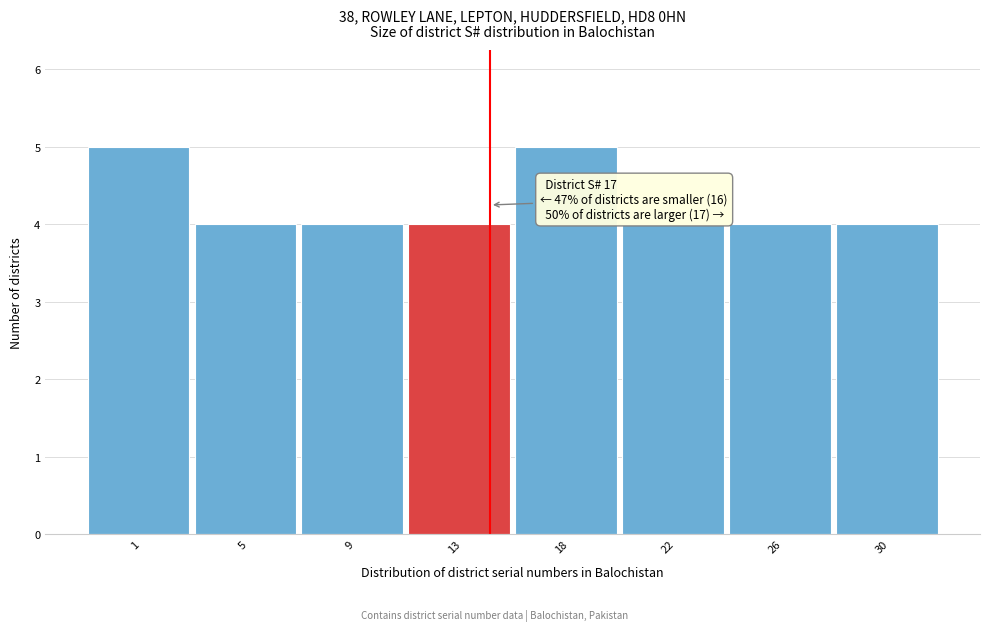

Reading left to right, transcribe all the data shown in this chart.

1=5	5=4	9=4	13=4	18=5	22=4	26=4	30=4